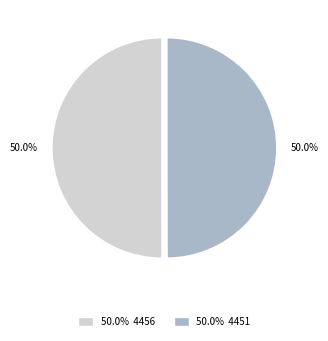

Count the number of slices in the pie.

2